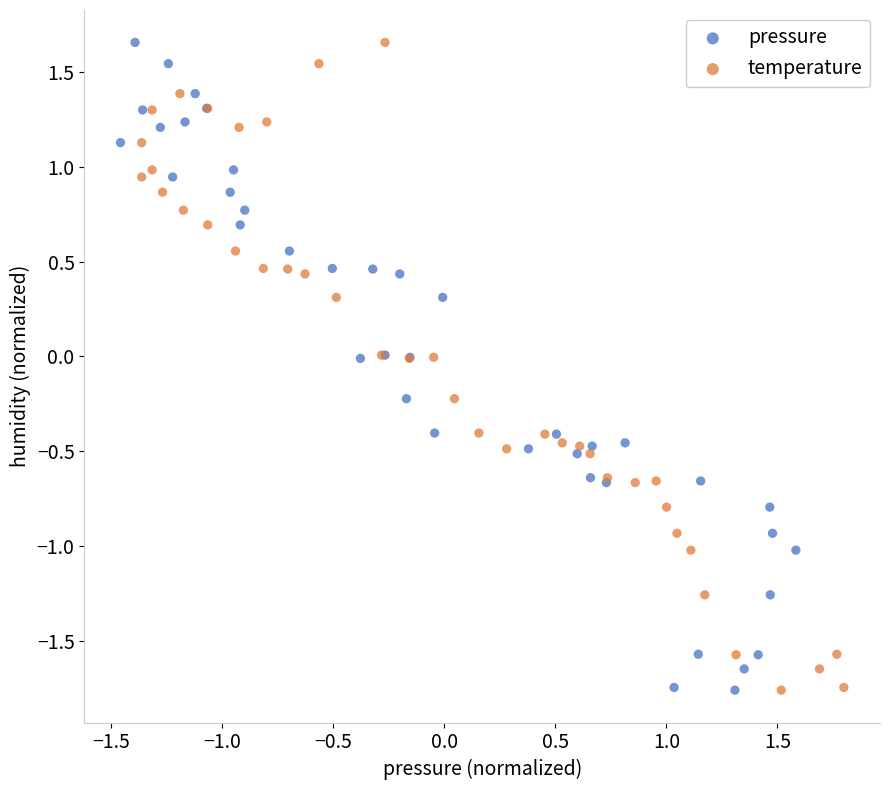

What are all the series names shown in the legend?

pressure, temperature